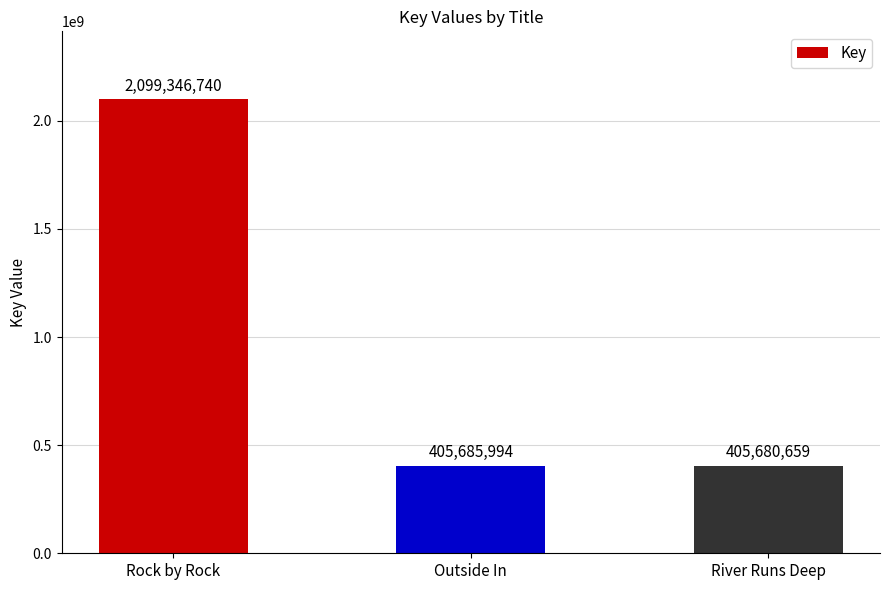

The value at Outside In is 167634053. True or false?

False